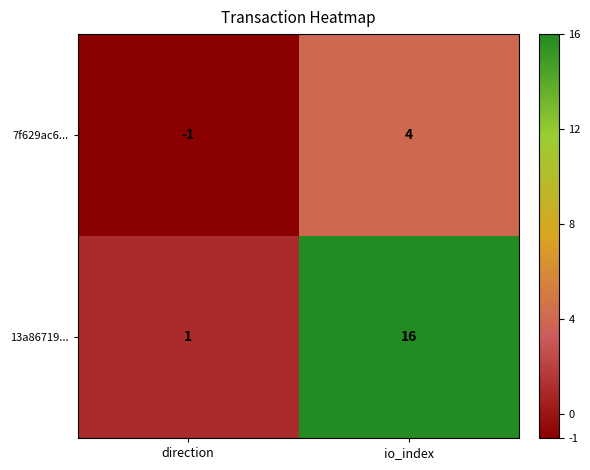

Between direction and io_index, which series saw the biggest shift?

13a86719...